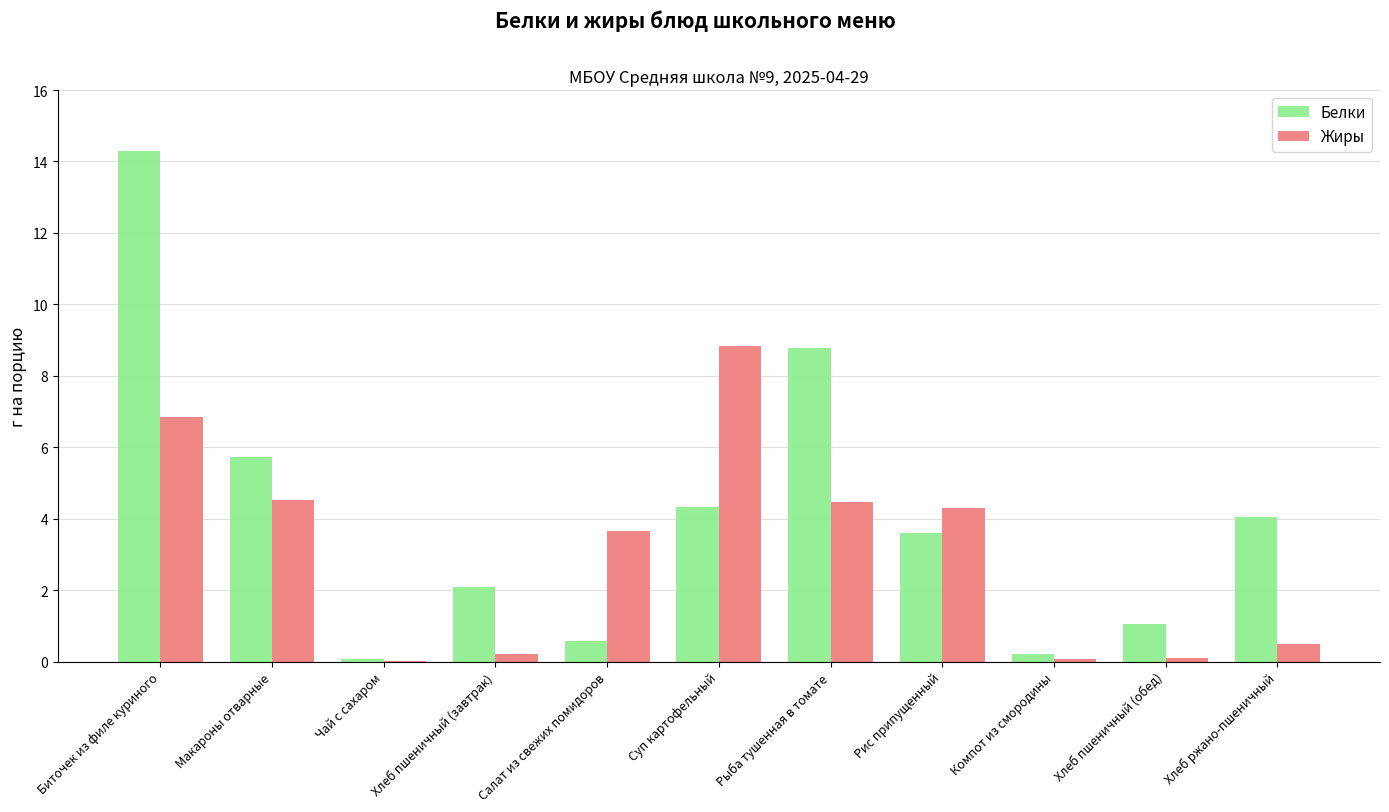

What is the sum of all Белки values?

44.8